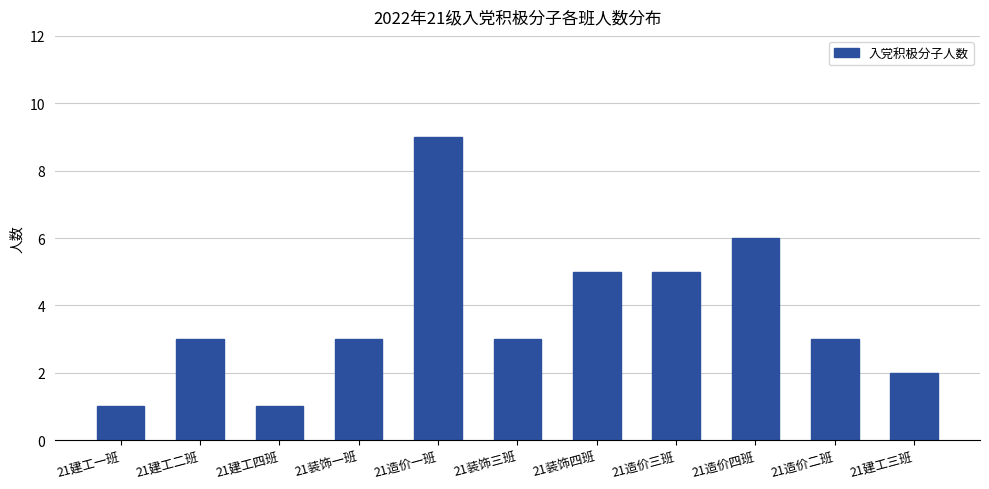

Count the number of categories in the chart.

11